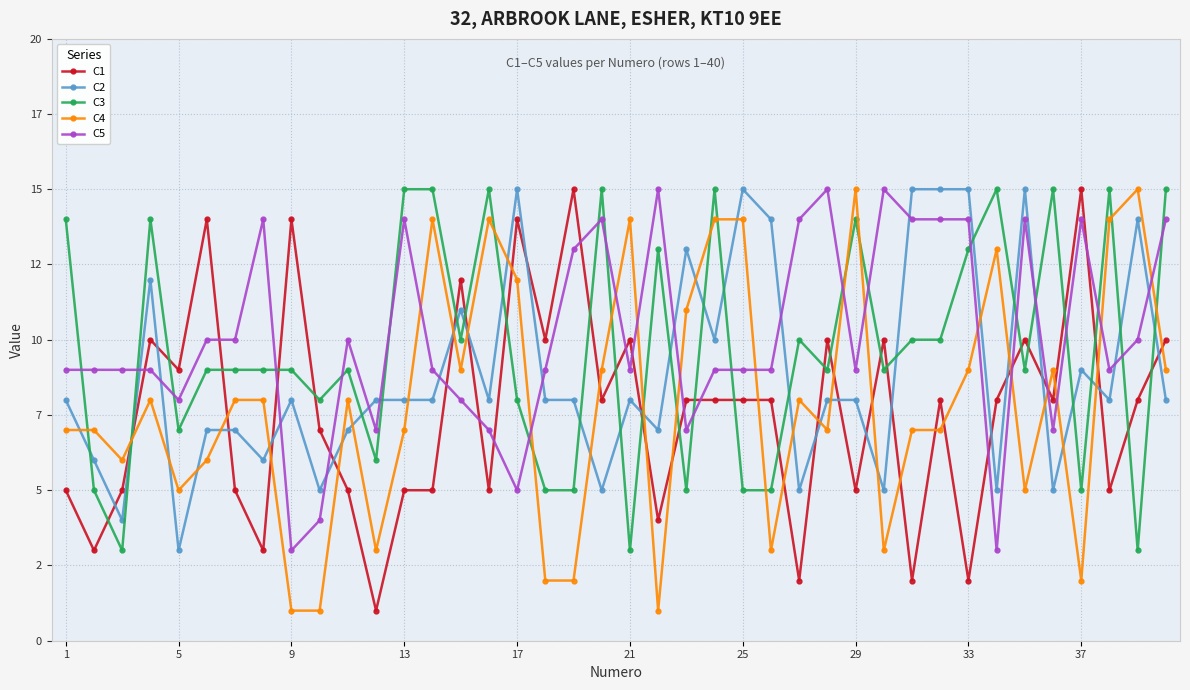

What is the minimum value shown in the chart?

1